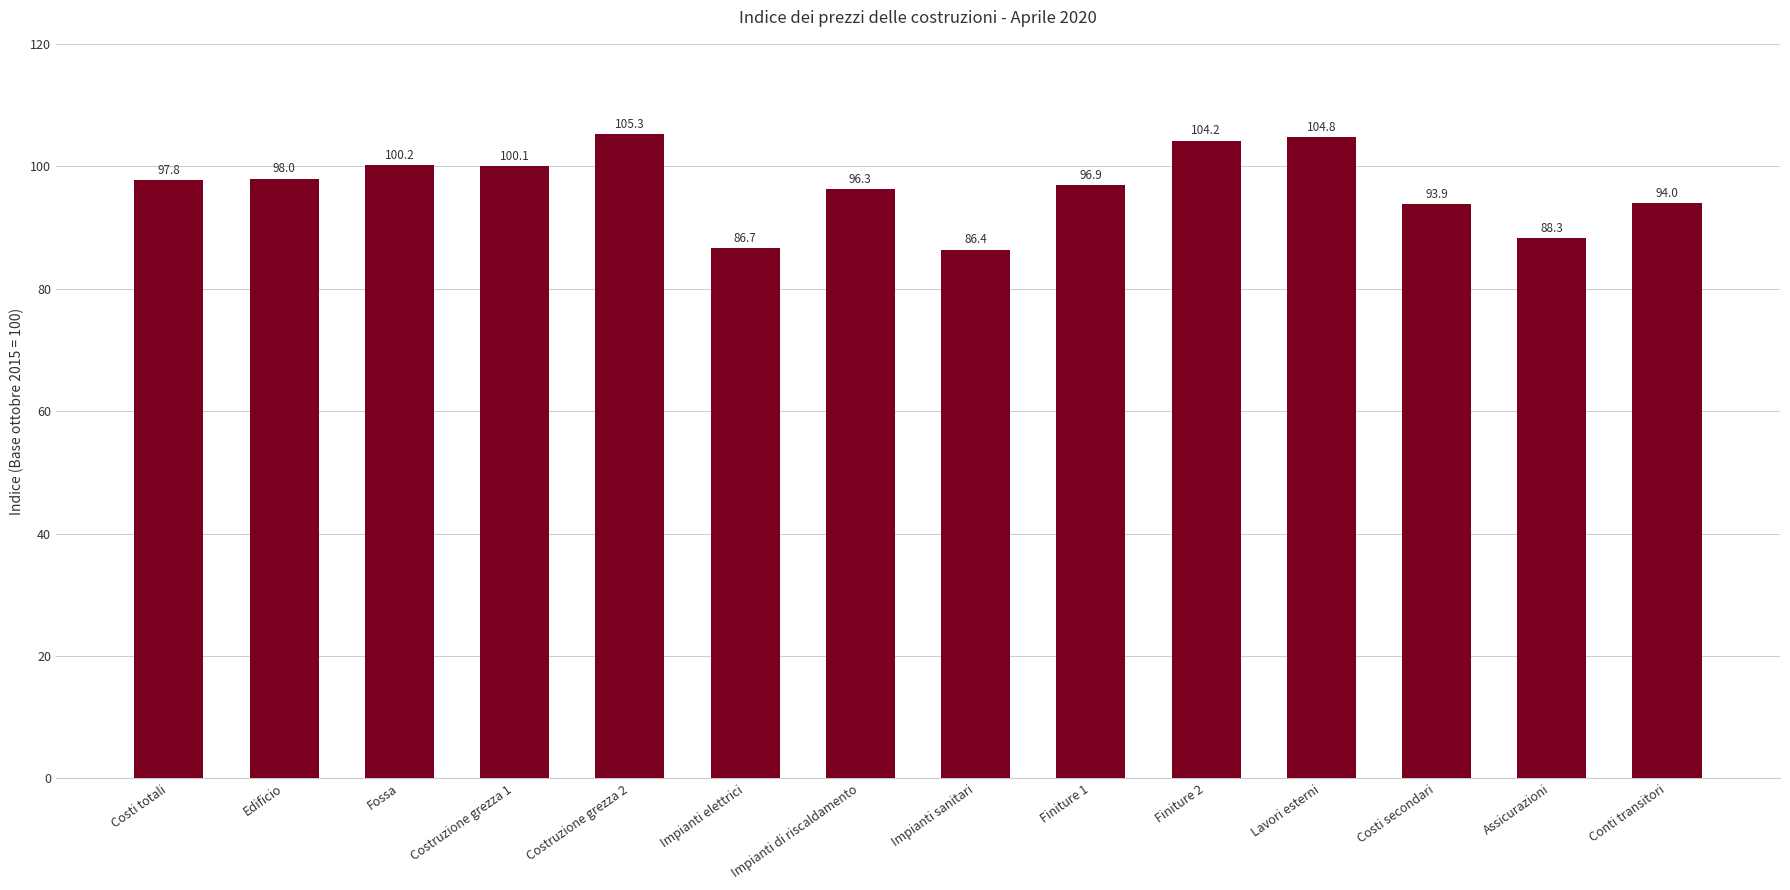

Rank the categories by value from highest to lowest.

Costruzione grezza 2, Lavori esterni, Finiture 2, Fossa, Costruzione grezza 1, Edificio, Costi totali, Finiture 1, Impianti di riscaldamento, Conti transitori, Costi secondari, Assicurazioni, Impianti elettrici, Impianti sanitari